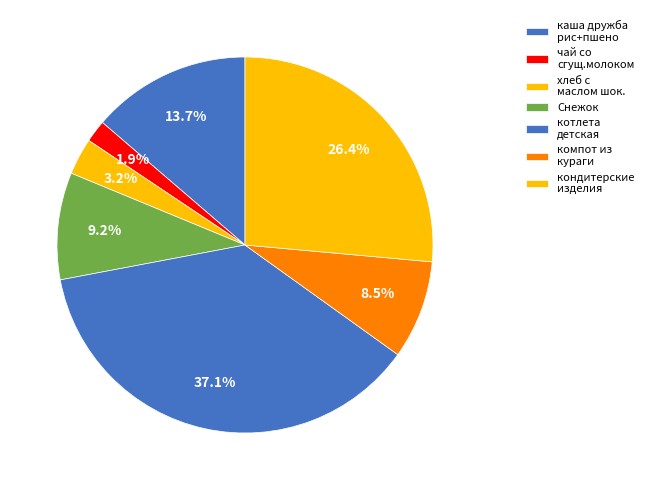

How many slices are in this pie chart?

7